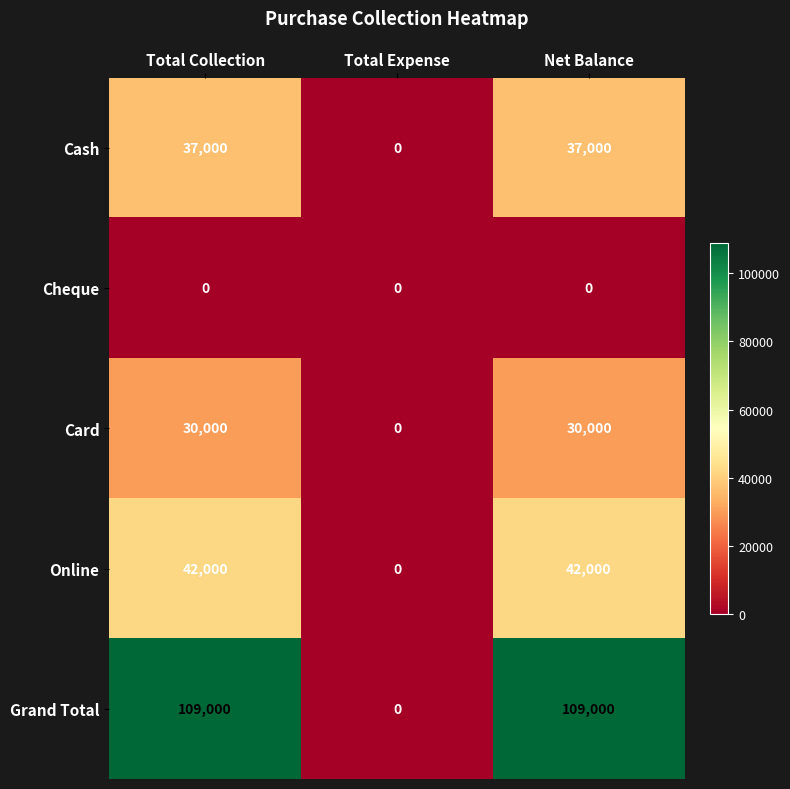

At Total Collection, list the series in order from largest to smallest.

Grand Total, Online, Cash, Card, Cheque